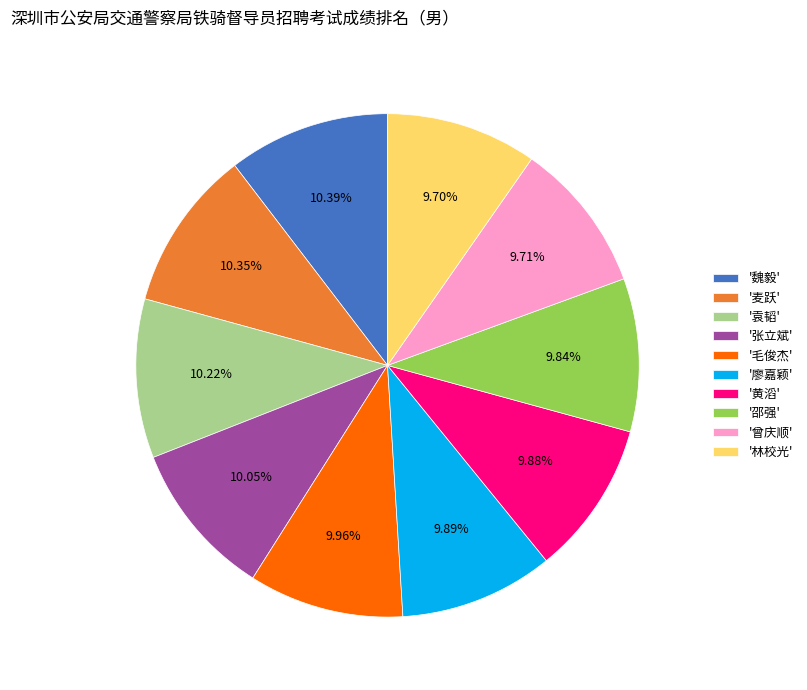

Does any single category account for the majority?

No